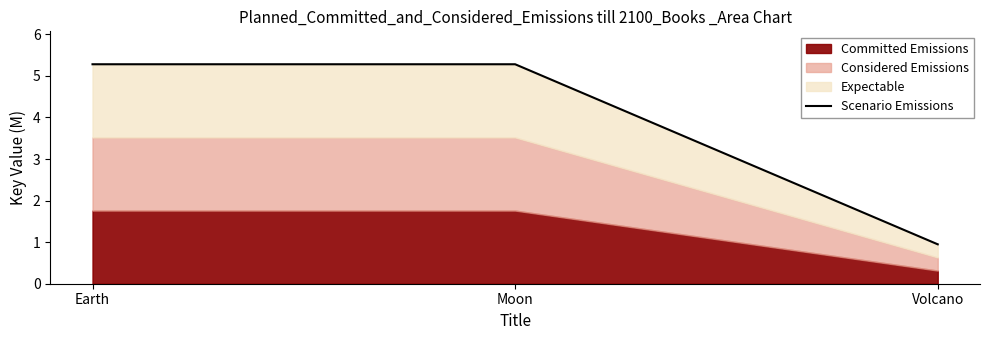

Which label corresponds to the largest value in the chart?

Moon